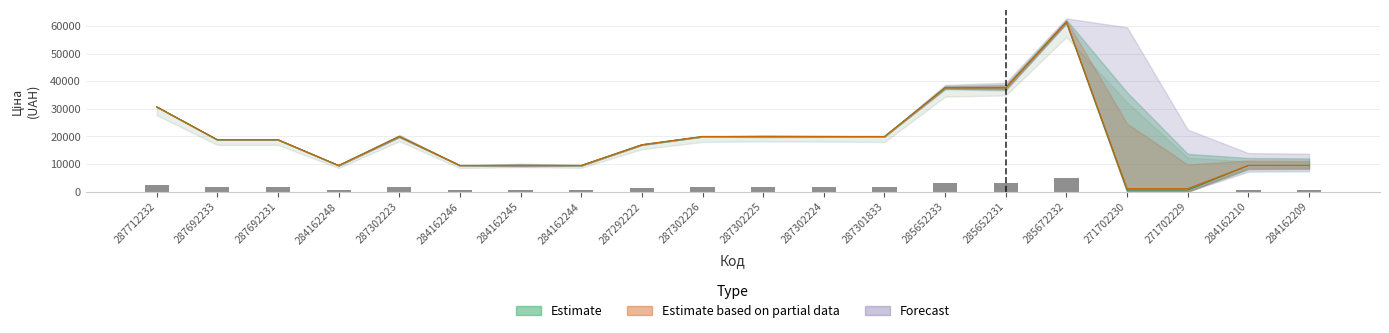

Read the Доп. ціна value at 285652233.

37593.6